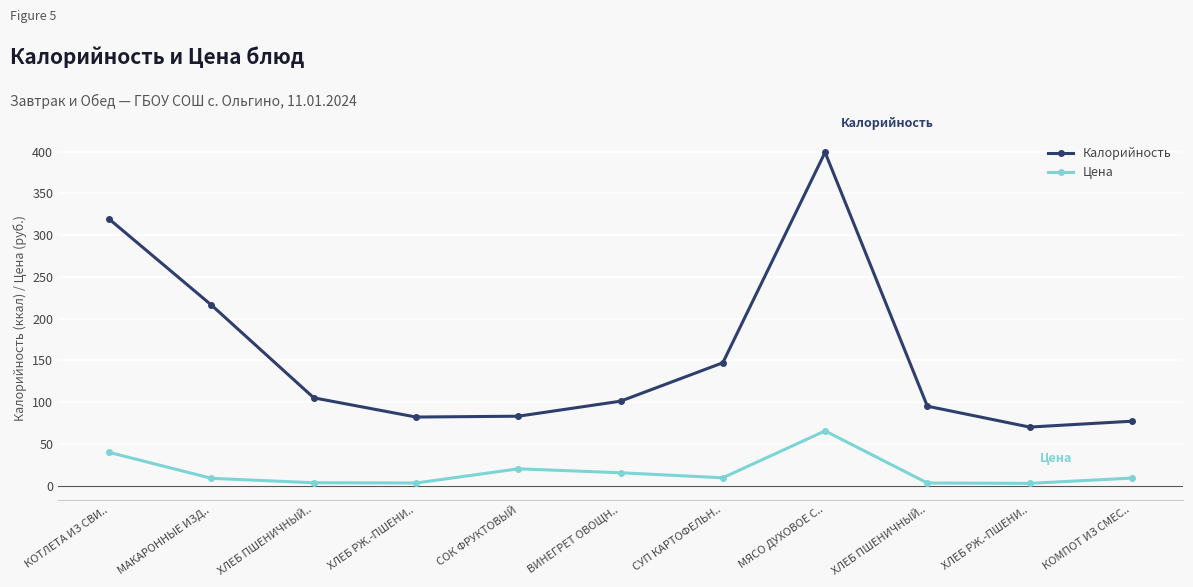

What are all the series names shown in the legend?

Калорийность, Цена